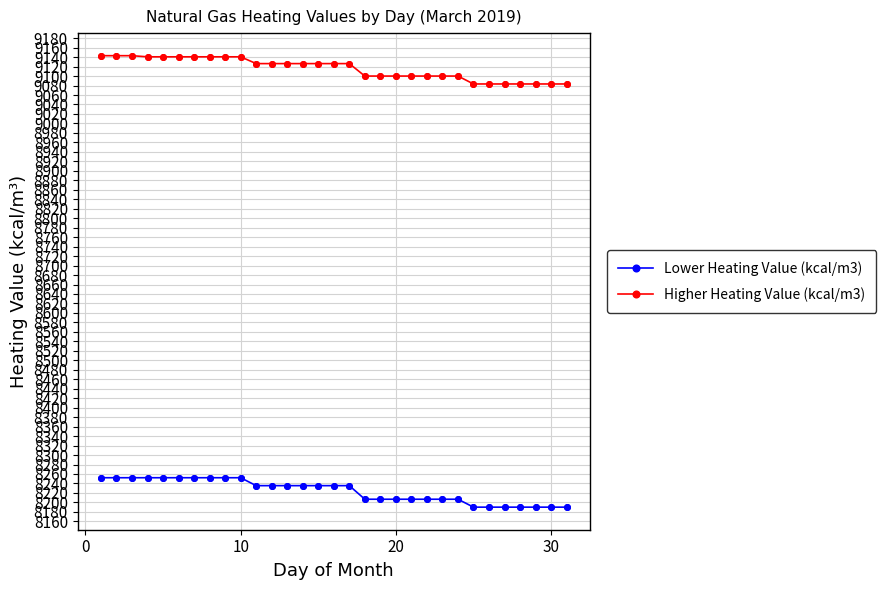

What are all the series names shown in the legend?

Lower Heating Value (kcal/m3), Higher Heating Value (kcal/m3)